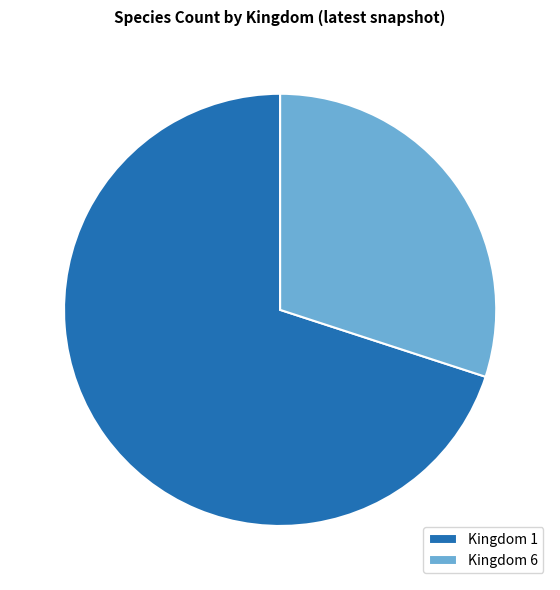

What is the ratio of the value at Kingdom 6 to the value at Kingdom 1?

0.4